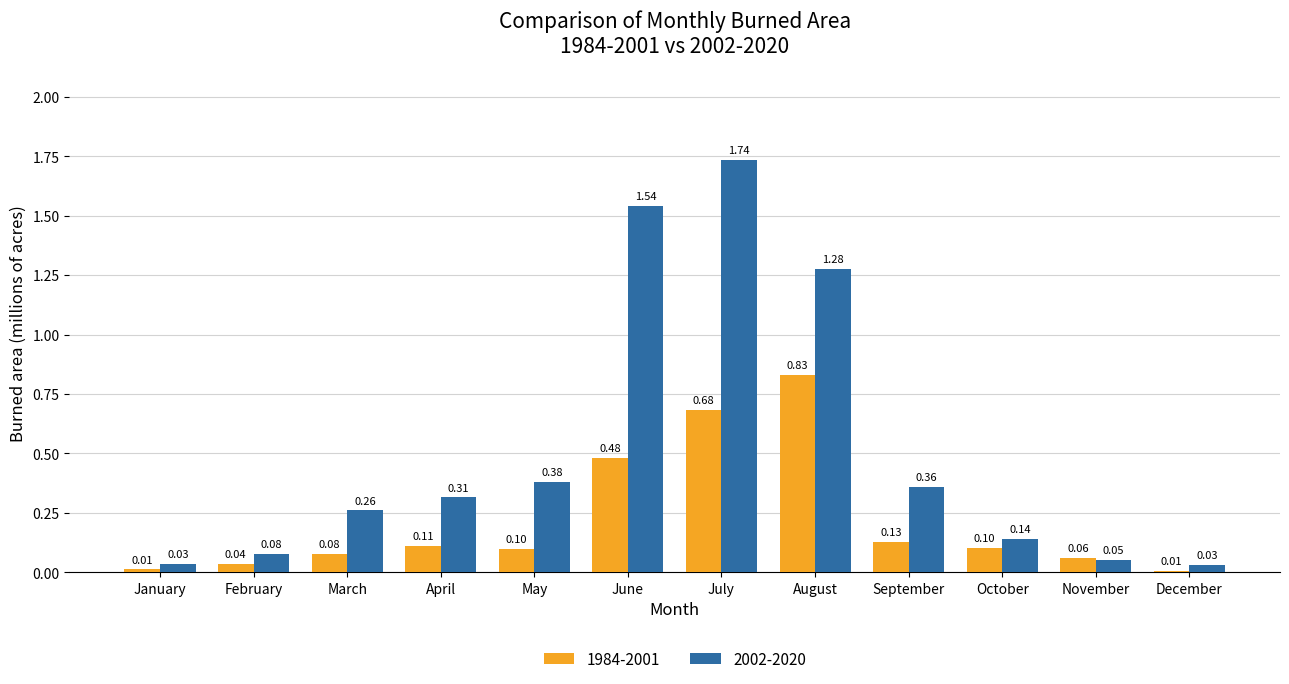

Does the chart contain stacked bars?

No